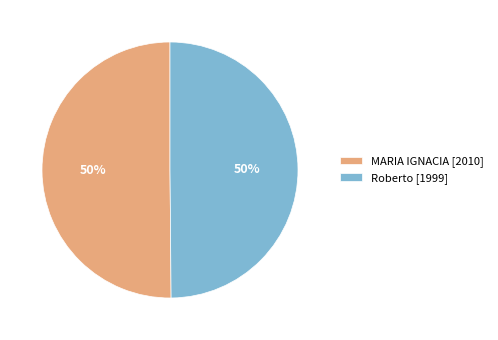

To the nearest percent, what is the average slice percentage?

50%